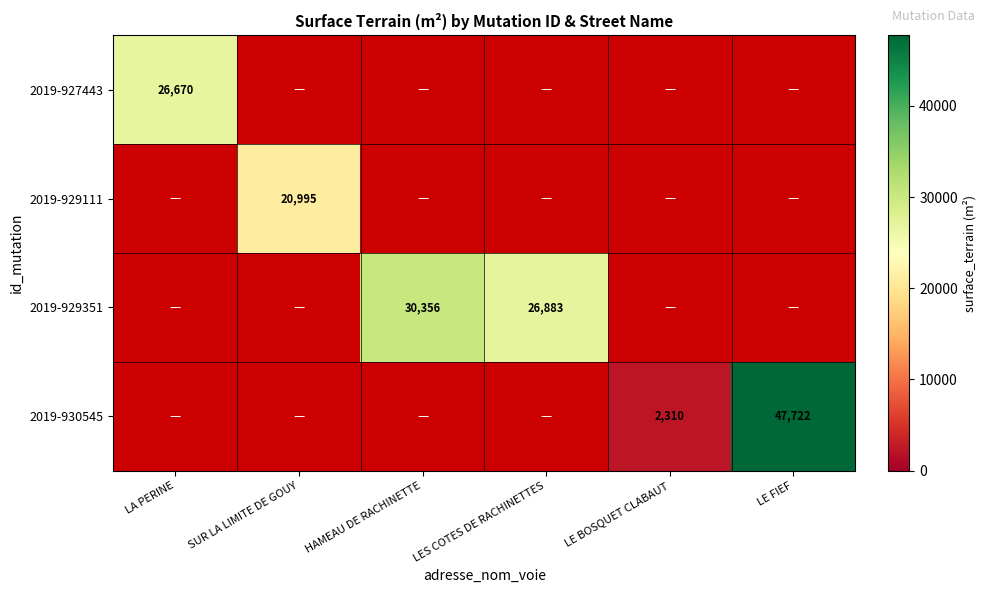

Is it true that 2019-927443 equals 26670 at LA PERINE?

True